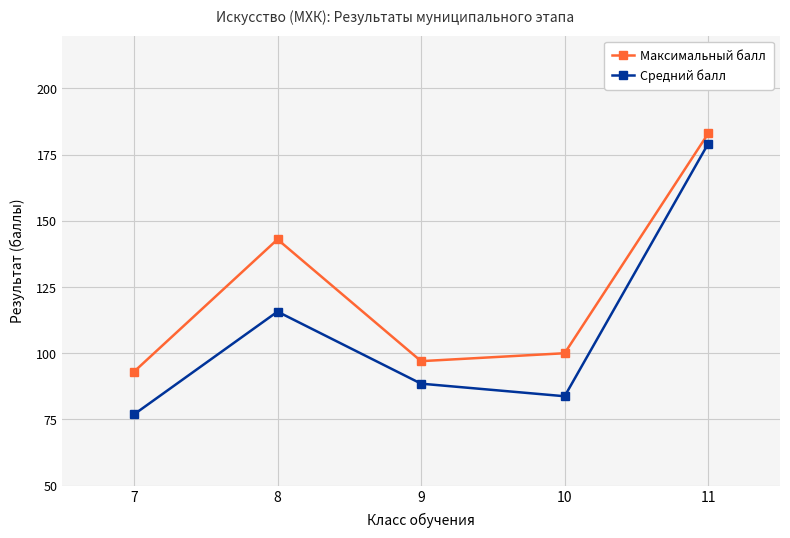

What is the sum of all Максимальный балл values?

616.0